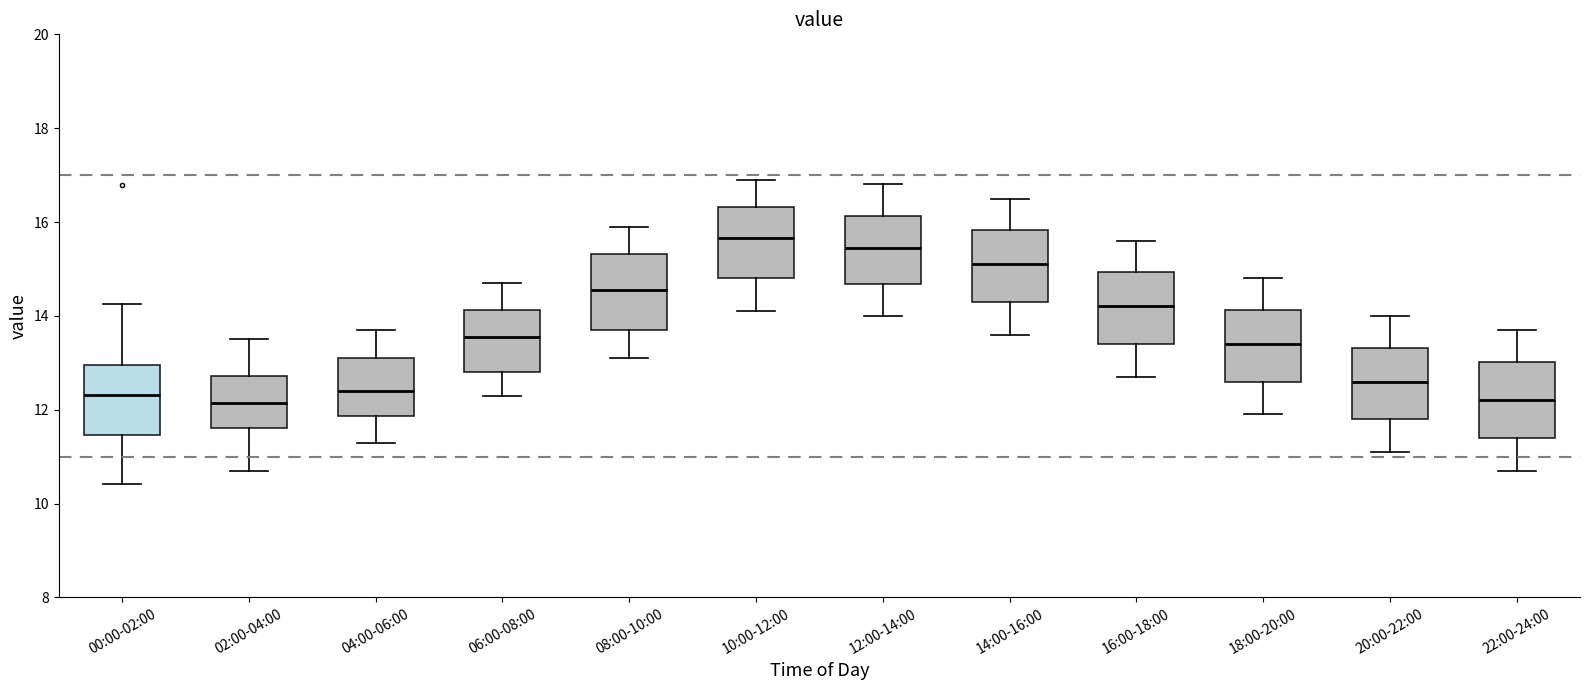

Reading left to right, read every box against the y-axis: the position of its median line, the range the box covers, and the ends of its whiskers. The values are not printed on the chart, so give them approximately, as read against the axis.

00:00-02:00: median 12.4, box 11.4 to 13.0, whiskers 10.4 to 14.2
02:00-04:00: median 12.2, box 11.6 to 12.8, whiskers 10.8 to 13.6
04:00-06:00: median 12.4, box 11.8 to 13.2, whiskers 11.4 to 13.8
06:00-08:00: median 13.6, box 12.8 to 14.2, whiskers 12.4 to 14.8
08:00-10:00: median 14.6, box 13.8 to 15.4, whiskers 13.2 to 16.0
10:00-12:00: median 15.6, box 14.8 to 16.4, whiskers 14.2 to 17.0
12:00-14:00: median 15.4, box 14.6 to 16.2, whiskers 14.0 to 16.8
14:00-16:00: median 15.2, box 14.4 to 15.8, whiskers 13.6 to 16.6
16:00-18:00: median 14.2, box 13.4 to 15.0, whiskers 12.8 to 15.6
18:00-20:00: median 13.4, box 12.6 to 14.2, whiskers 12.0 to 14.8
20:00-22:00: median 12.6, box 11.8 to 13.4, whiskers 11.2 to 14.0
22:00-24:00: median 12.2, box 11.4 to 13.0, whiskers 10.8 to 13.8